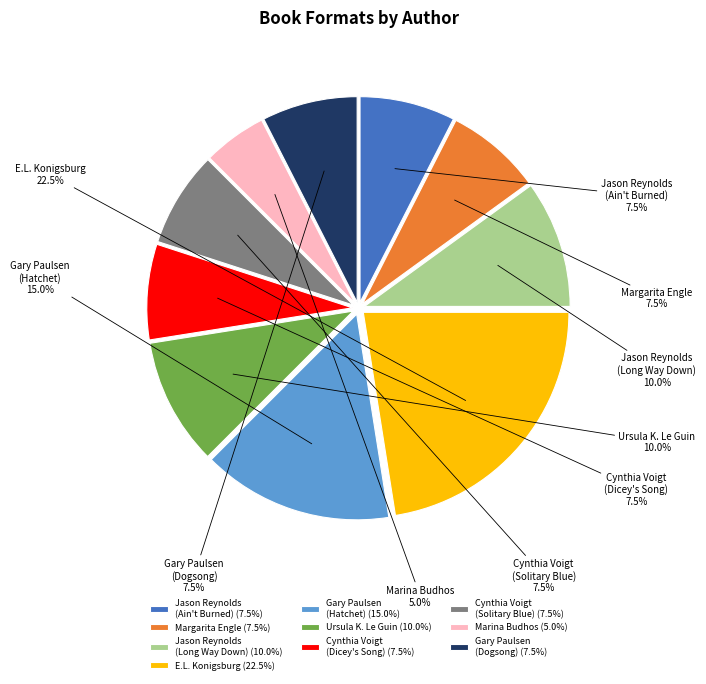

Is Gary Paulsen (Hatchet) the majority of the pie?

No